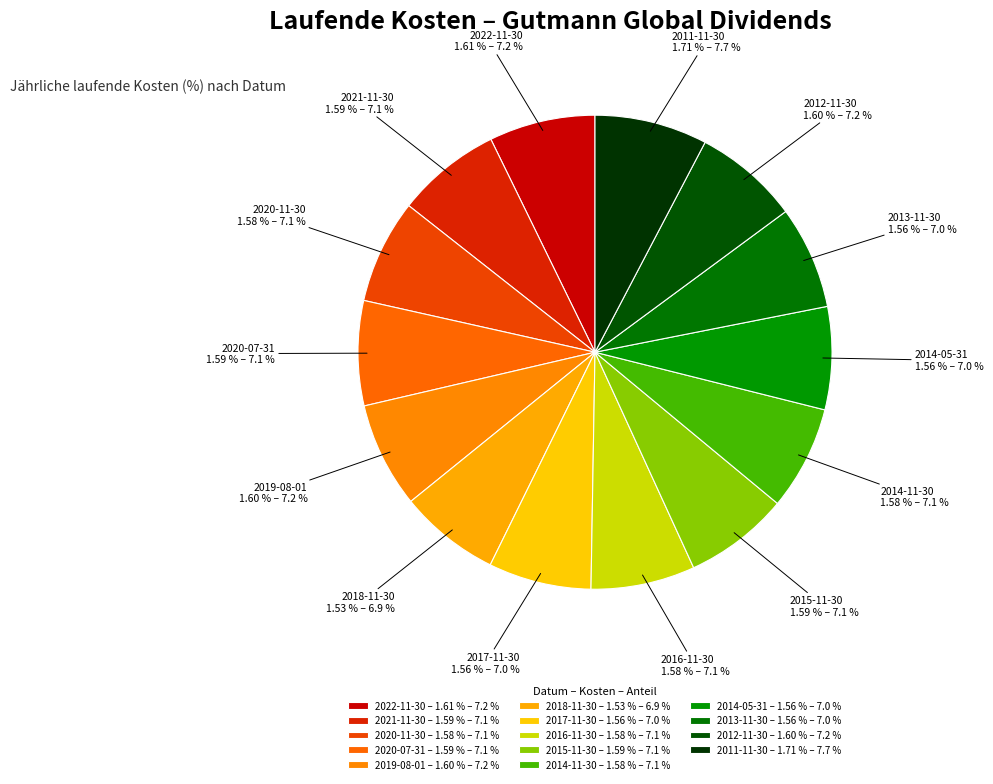

To the nearest percent, what is the difference between the largest and smallest slice percentages?

1%